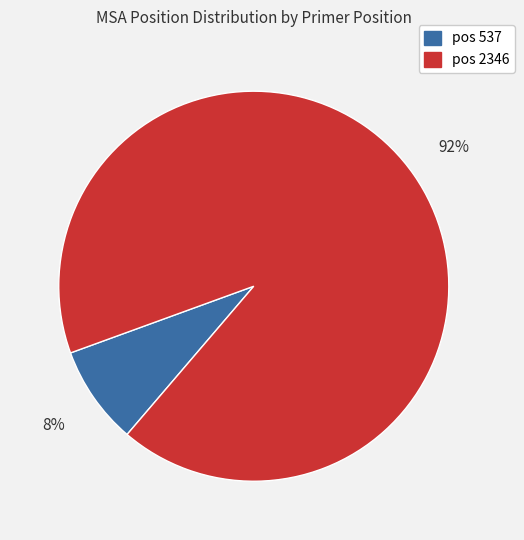

Count the number of slices in the pie.

2